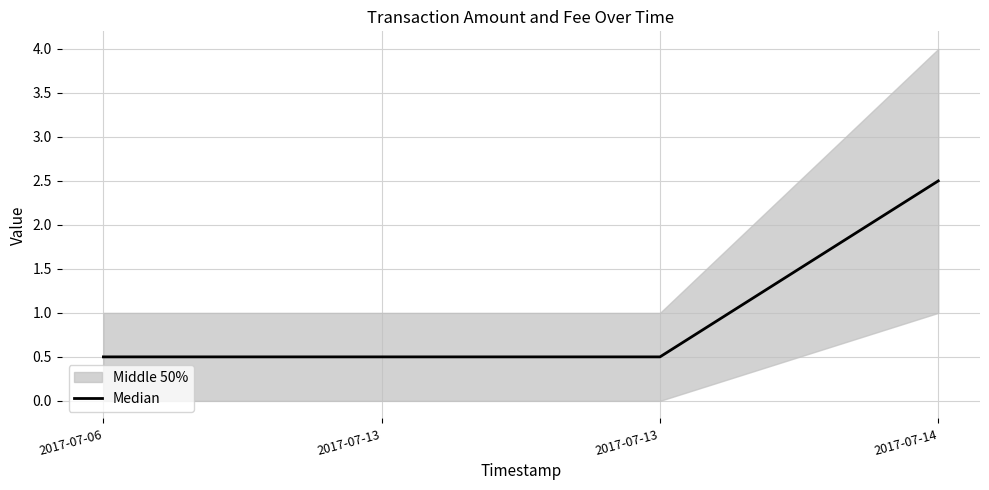

Rank the categories by value from lowest to highest.

2017-07-06, 2017-07-13, 2017-07-13, 2017-07-14